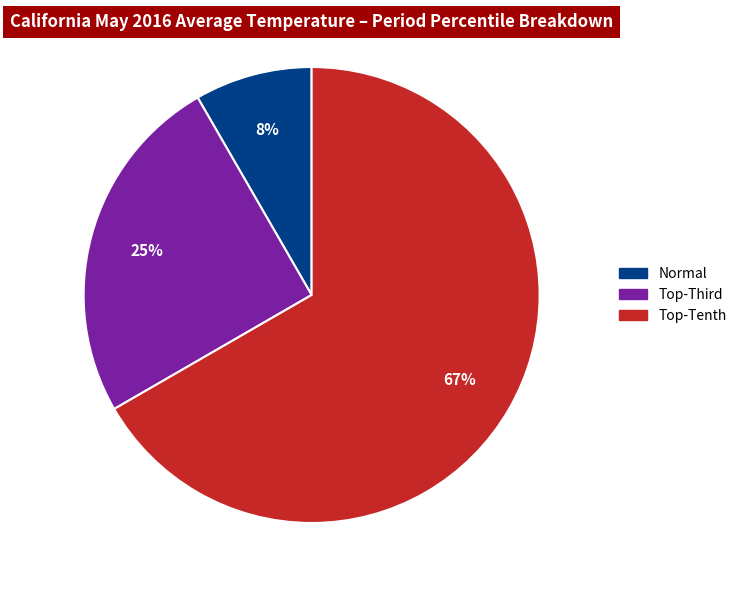

How many slices are in this pie chart?

3